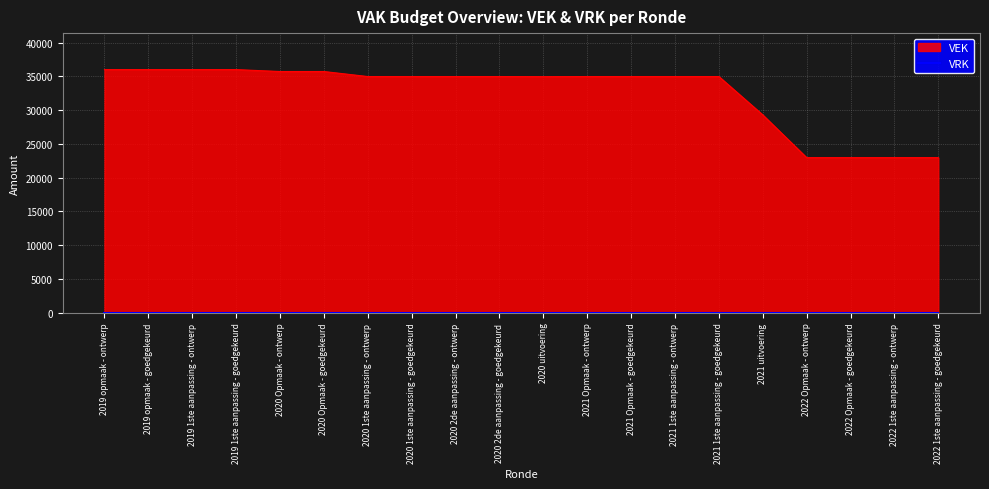

What is the label of the 3rd point from the right?

2022 Opmaak - goedgekeurd